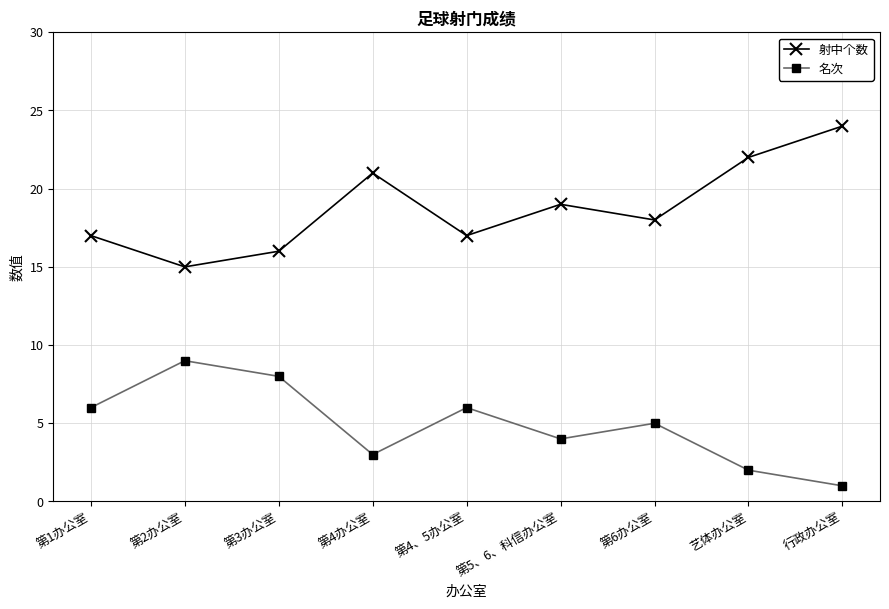

Is it true that 射中个数 equals 8 at 艺体办公室?

False